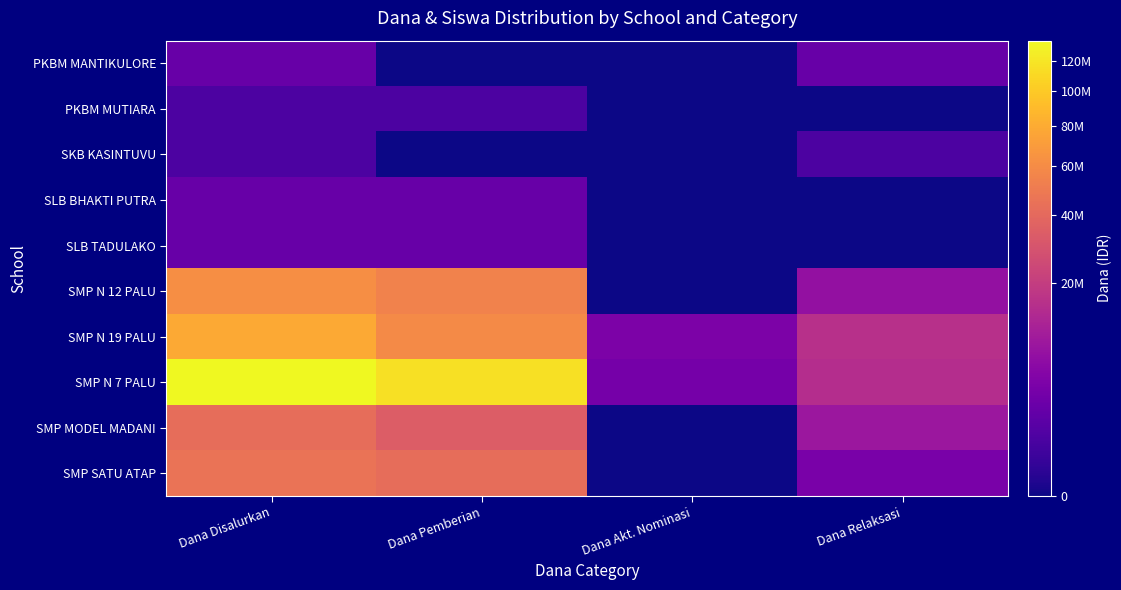

Rank the series at Dana Pemberian from lowest to highest value.

PKBM MANTIKULORE, SKB KASINTUVU, PKBM MUTIARA, SLB BHAKTI PUTRA, SLB TADULAKO, SMP MODEL MADANI, SMP SATU ATAP, SMP N 12 PALU, SMP N 19 PALU, SMP N 7 PALU